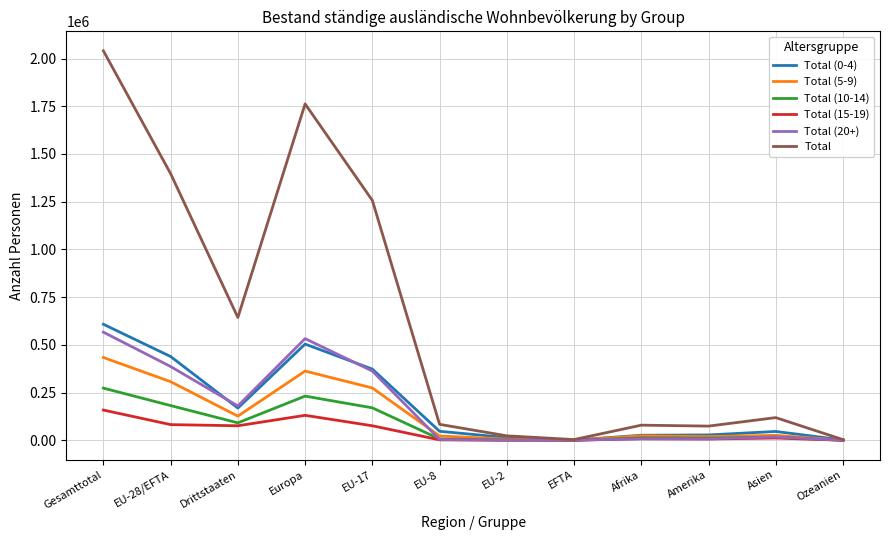

What is the difference between the maximum and second lowest values in the Total (10-14) series?

273045